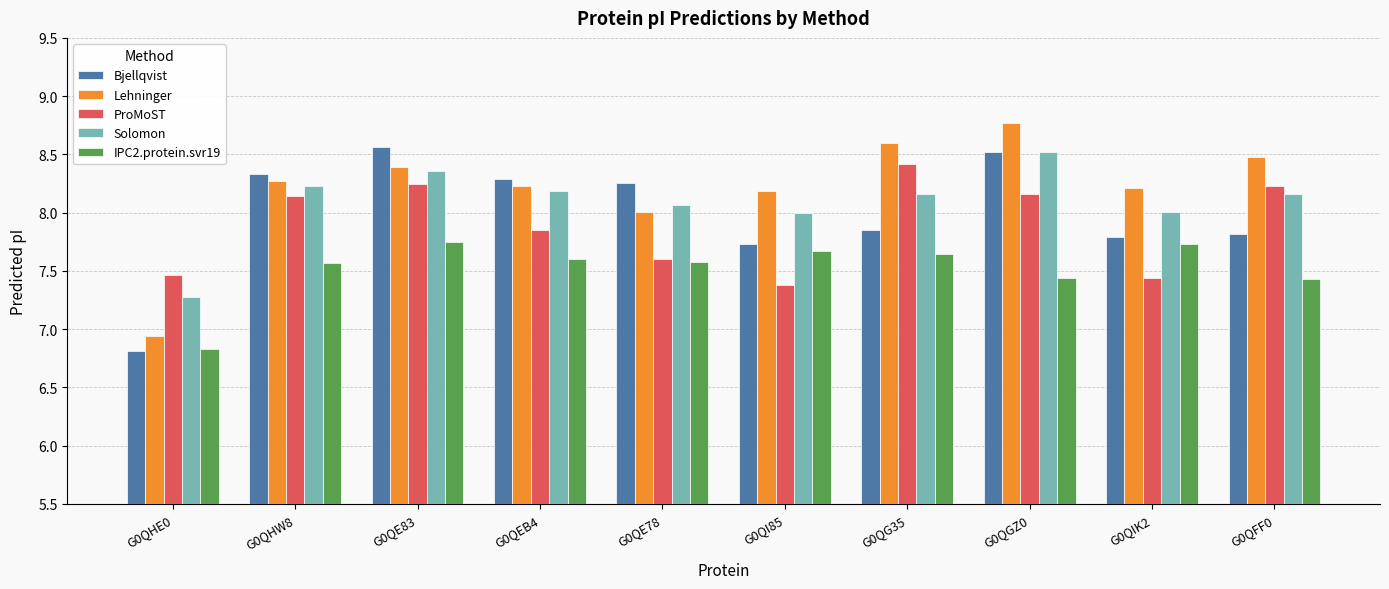

What is the difference between the maximum and minimum values in the ProMoST series?

1.0